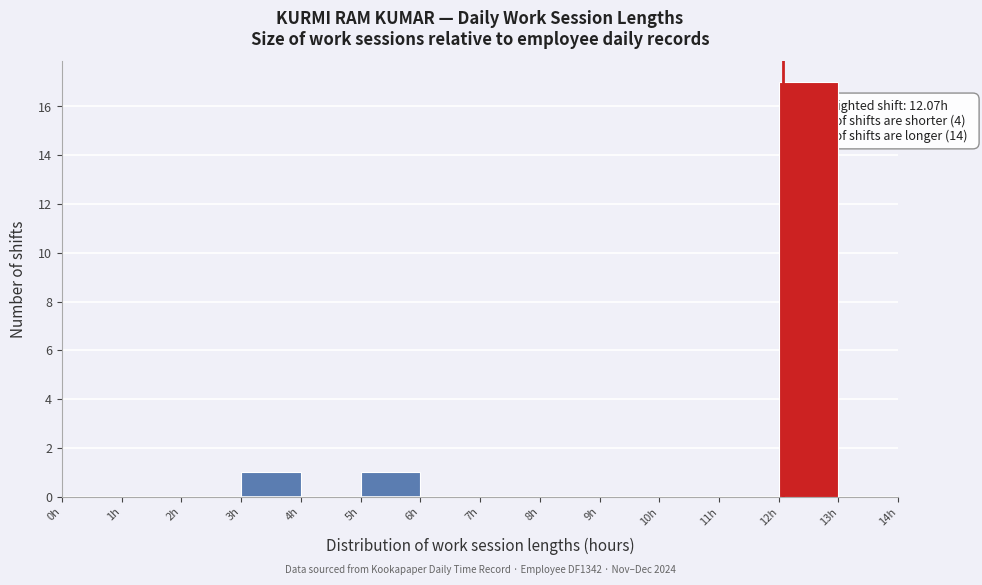

Which range on the x-axis has the tallest bar?

12 to 13